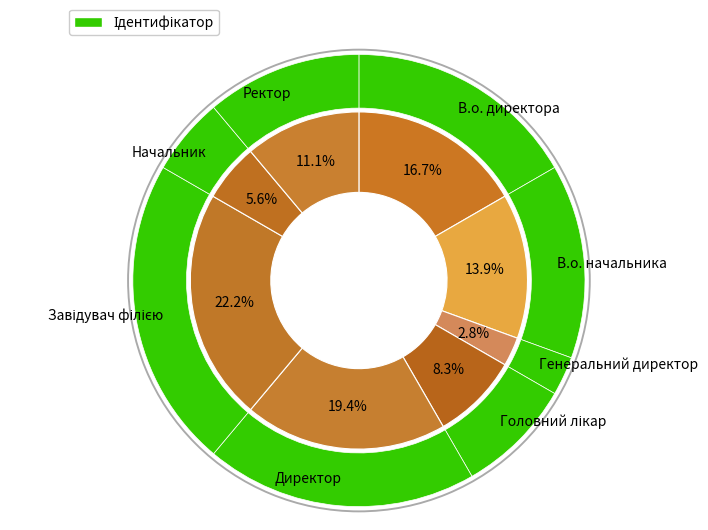

How many slices are in this pie chart?

8